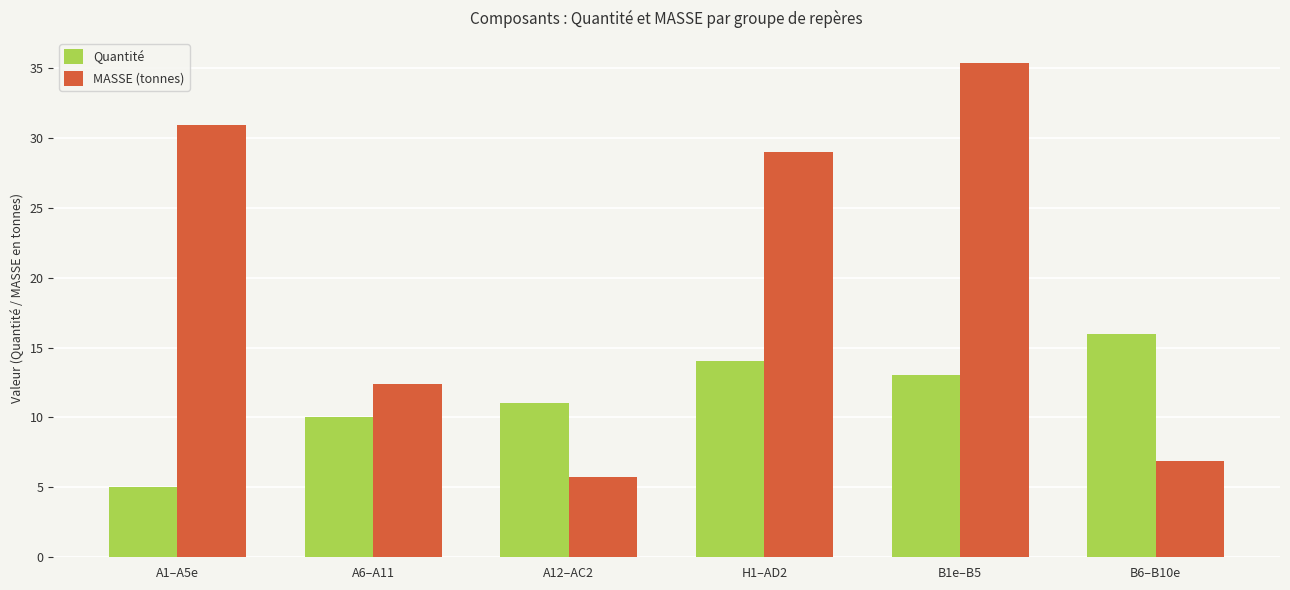

Which category has the highest value across all series?

B1e–B5